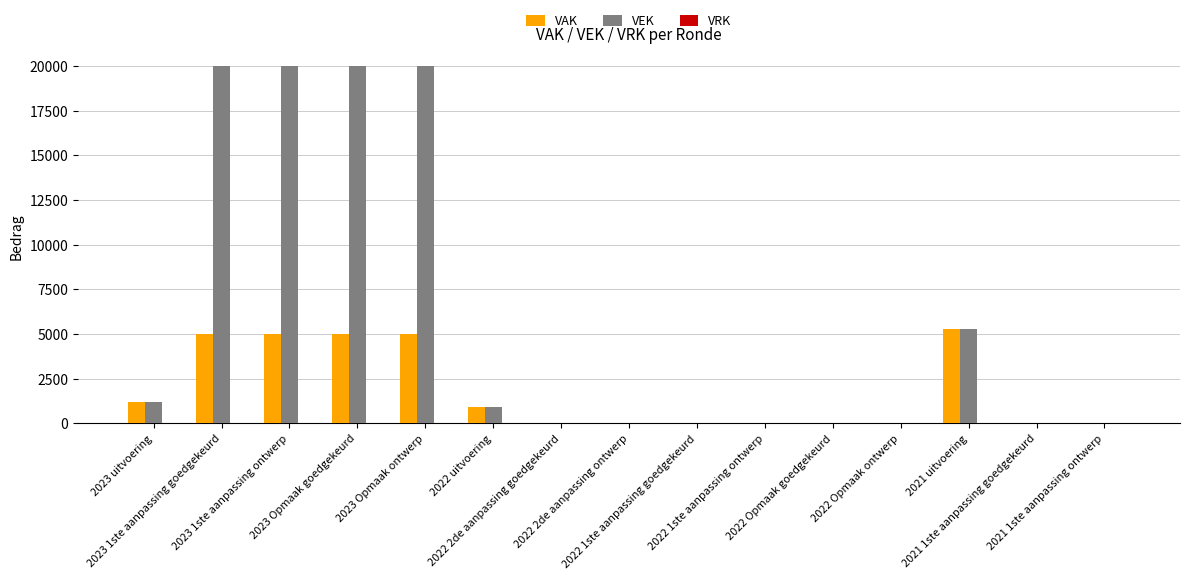

What is the sum of all VEK values?

87323